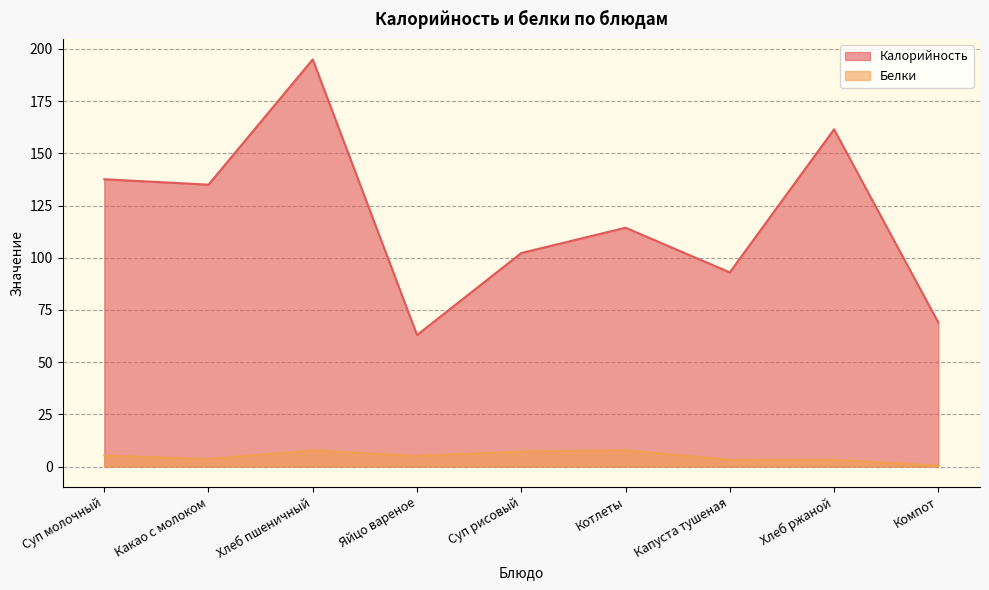

What is the sum of all Белки values?

43.6